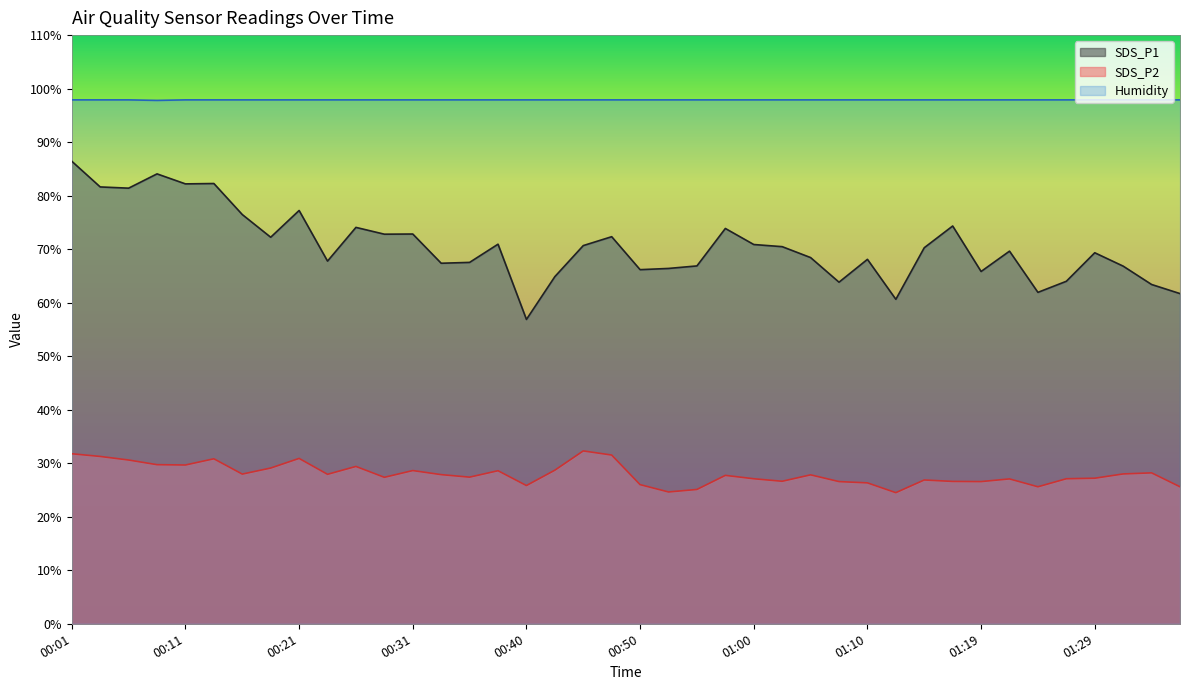

Reading left to right, what are all the values shown in this chart?

SDS_P1: 86.4	81.6	81.4	84.1	82.2	82.3	76.5	72.2	77.2	67.8	74.1	72.8	72.8	67.4	67.5	70.9	56.9	64.9	70.7	72.3	66.2	66.4	66.9	73.9	70.9	70.5	68.4	63.8	68.1	60.6	70.3	74.3	65.8	69.6	61.9	64.0	69.3	66.8	63.4	61.7
SDS_P2: 31.8	31.3	30.6	29.7	29.7	30.8	28.0	29.1	30.9	27.9	29.4	27.4	28.6	27.9	27.4	28.6	25.8	28.7	32.3	31.5	26.0	24.6	25.1	27.7	27.1	26.6	27.8	26.6	26.3	24.5	26.9	26.6	26.6	27.1	25.6	27.1	27.2	28.0	28.2	25.6
Humidity: 97.9	97.9	97.9	97.8	97.9	97.9	97.9	97.9	97.9	97.9	97.9	97.9	97.9	97.9	97.9	97.9	97.9	97.9	97.9	97.9	97.9	97.9	97.9	97.9	97.9	97.9	97.9	97.9	97.9	97.9	97.9	97.9	97.9	97.9	97.9	97.9	97.9	97.9	97.9	97.9